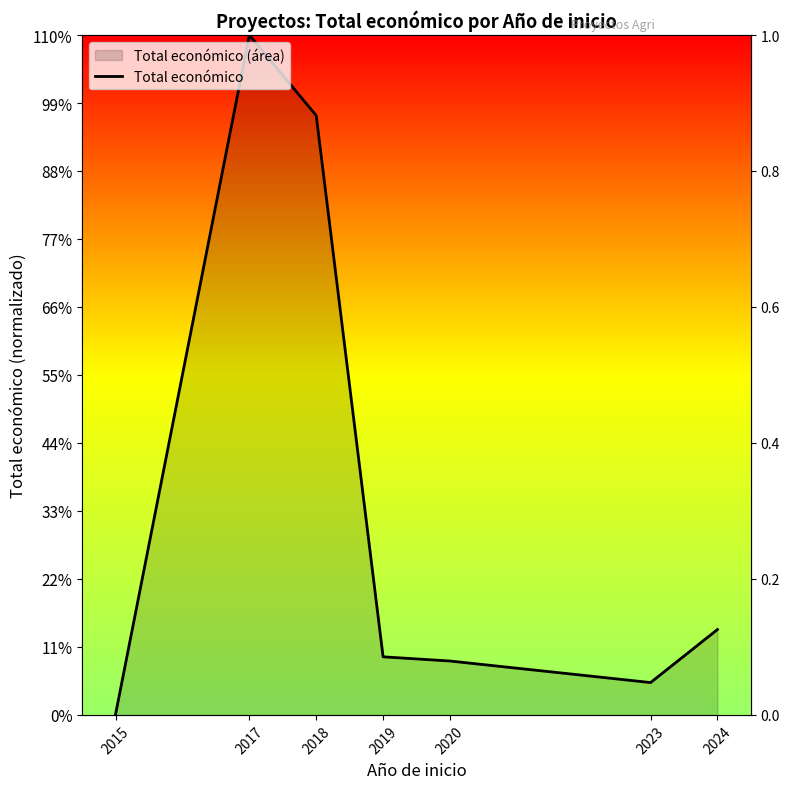

What is the difference between the maximum and second lowest values?

13209524.9